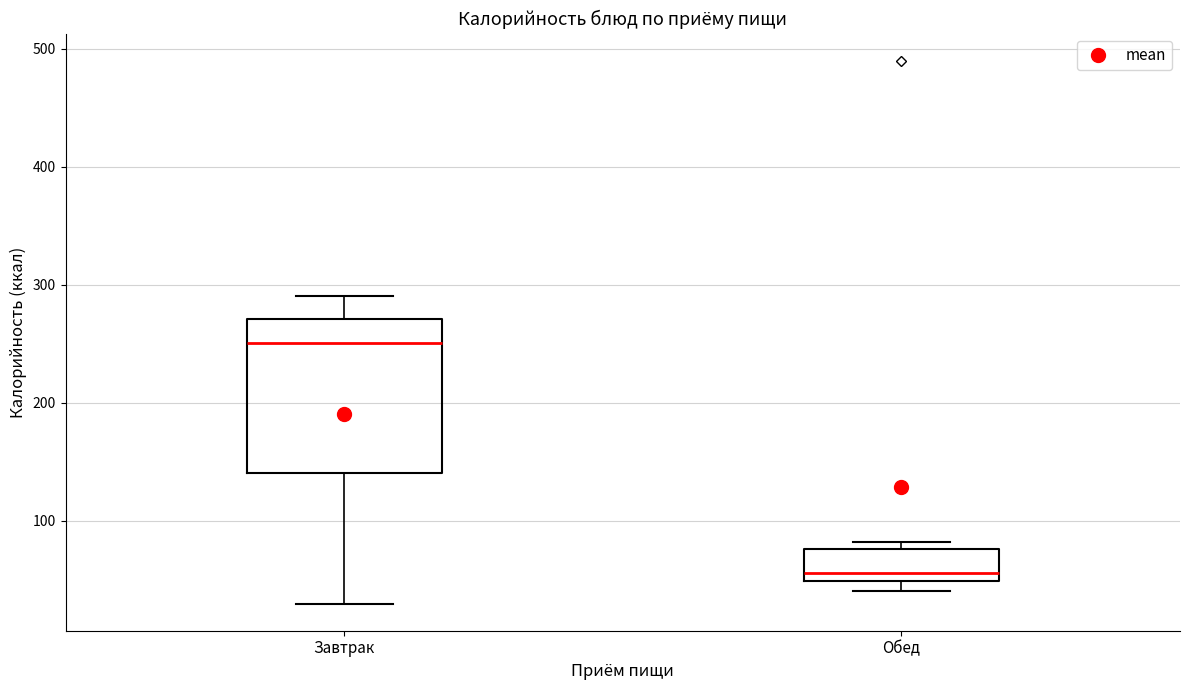

Reading left to right, read every box against the y-axis: the position of its median line, the range the box covers, and the ends of its whiskers. The values are not printed on the chart, so give them approximately, as read against the axis.

Завтрак: median 250, box 140 to 270, whiskers 30 to 290
Обед: median 60, box 50 to 80, whiskers 40 to 80 (just above the box's upper edge)